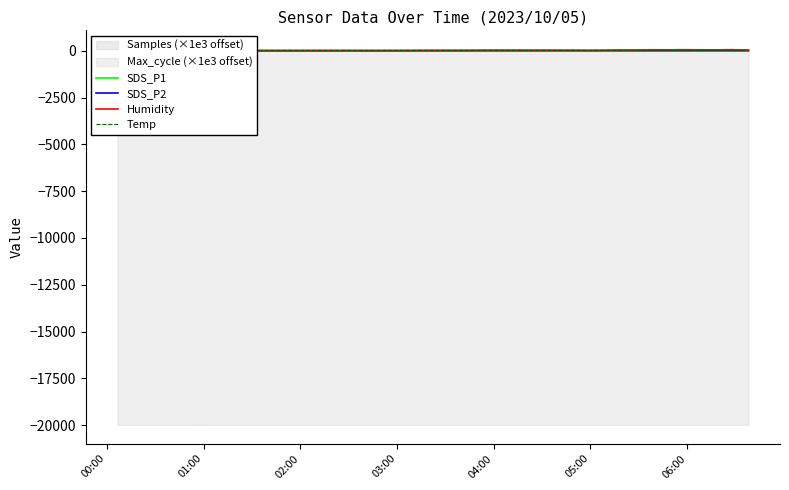

What is the maximum value for SDS_P1?

13.6